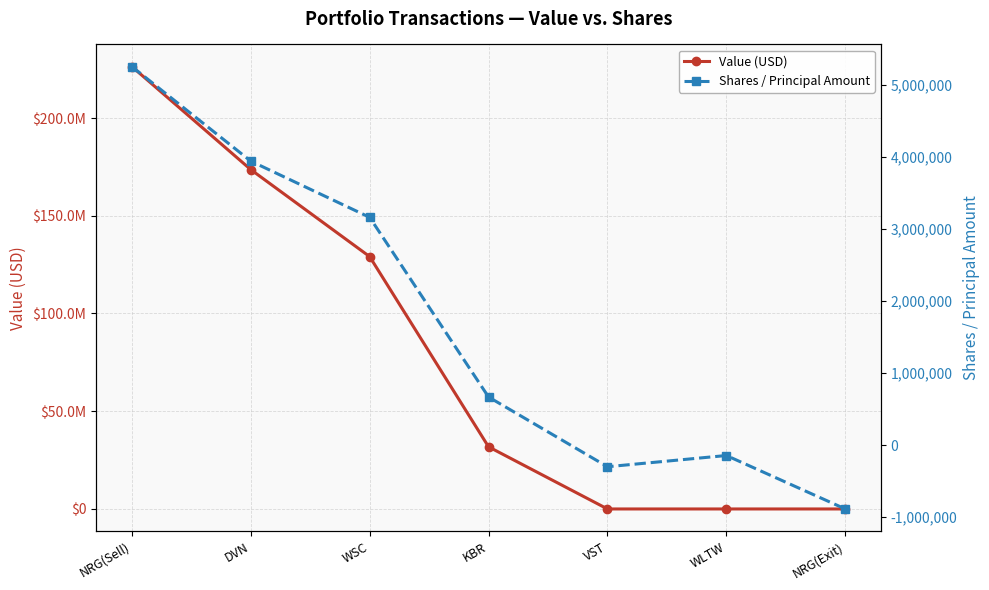

Rank the categories by Shares / Principal Amount value from lowest to highest.

NRG(Exit), VST, WLTW, KBR, WSC, DVN, NRG(Sell)